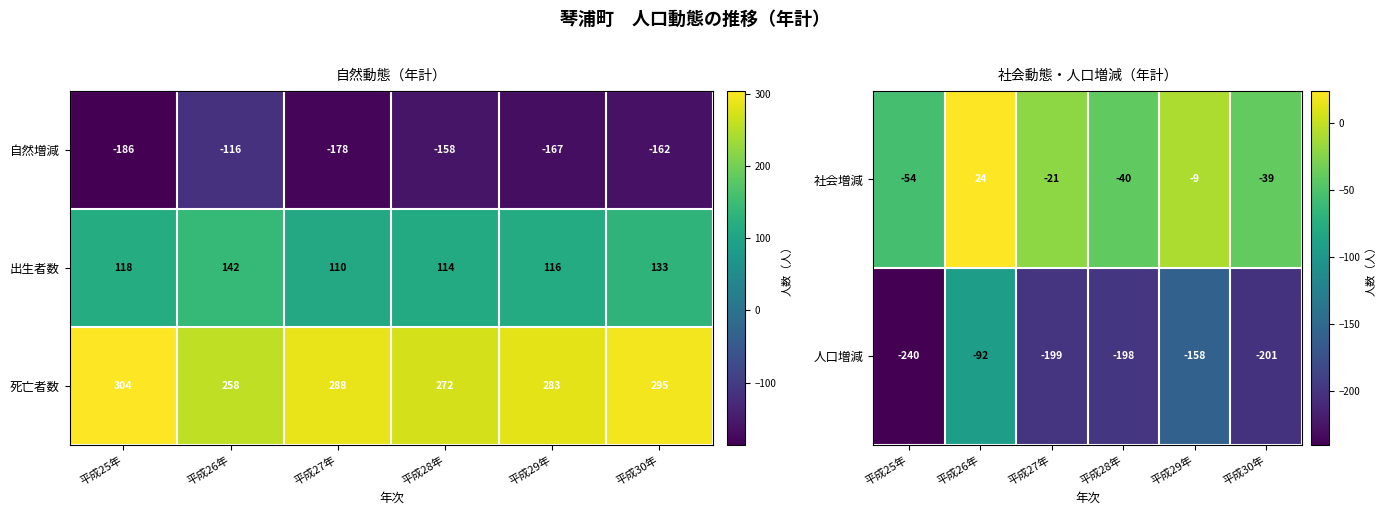

At which category does the chart reach its peak across all series?

平成25年